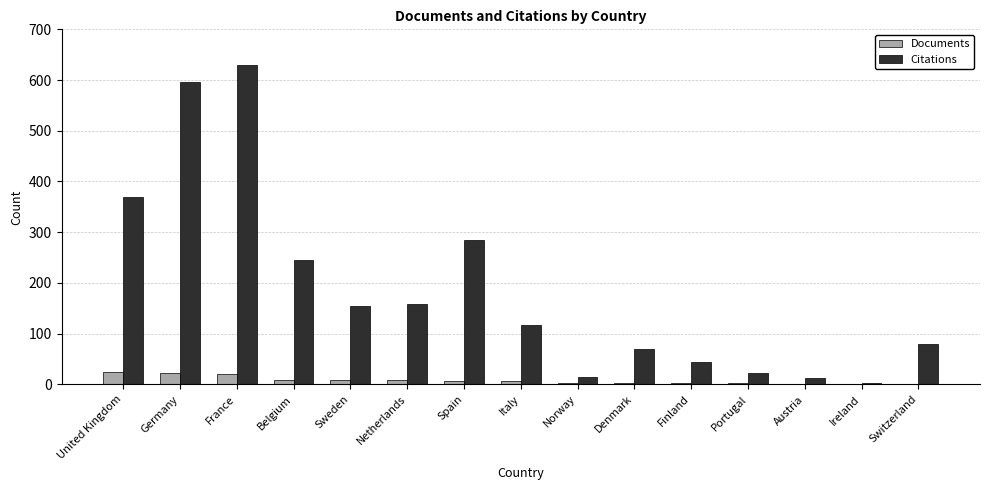

Which label corresponds to the largest value in the chart?

France